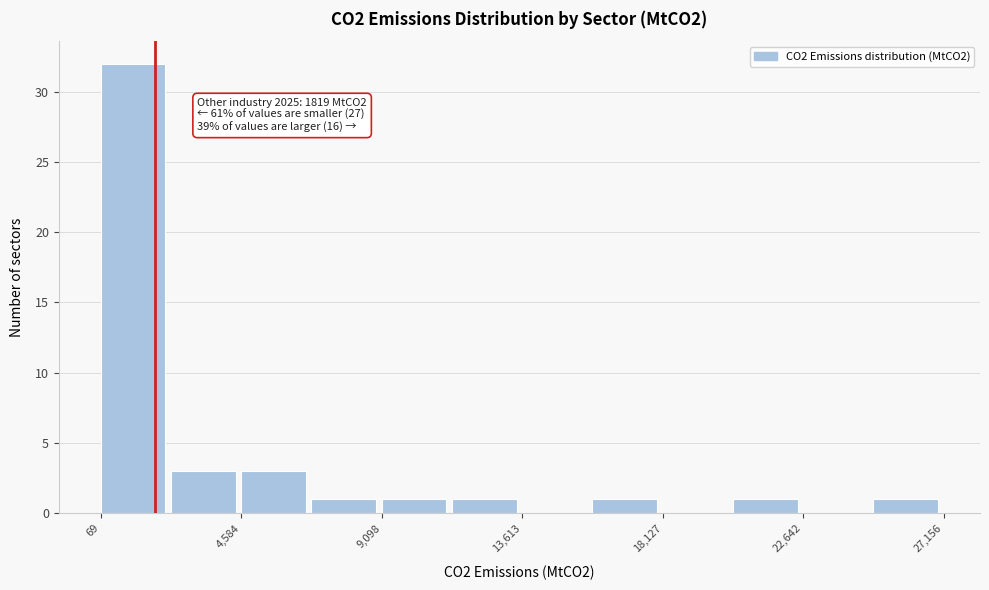

Which range on the x-axis has the tallest bar?

0 to 2500